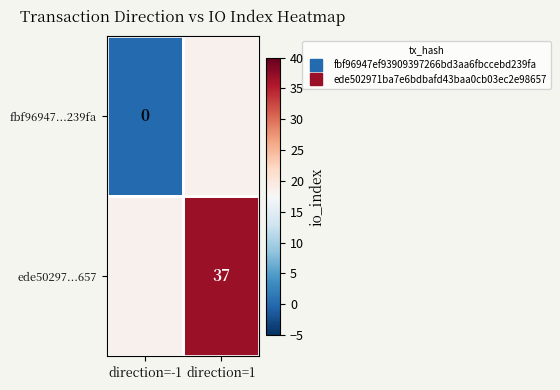

Which series has the largest range (max minus min)?

fbf96947...239fa